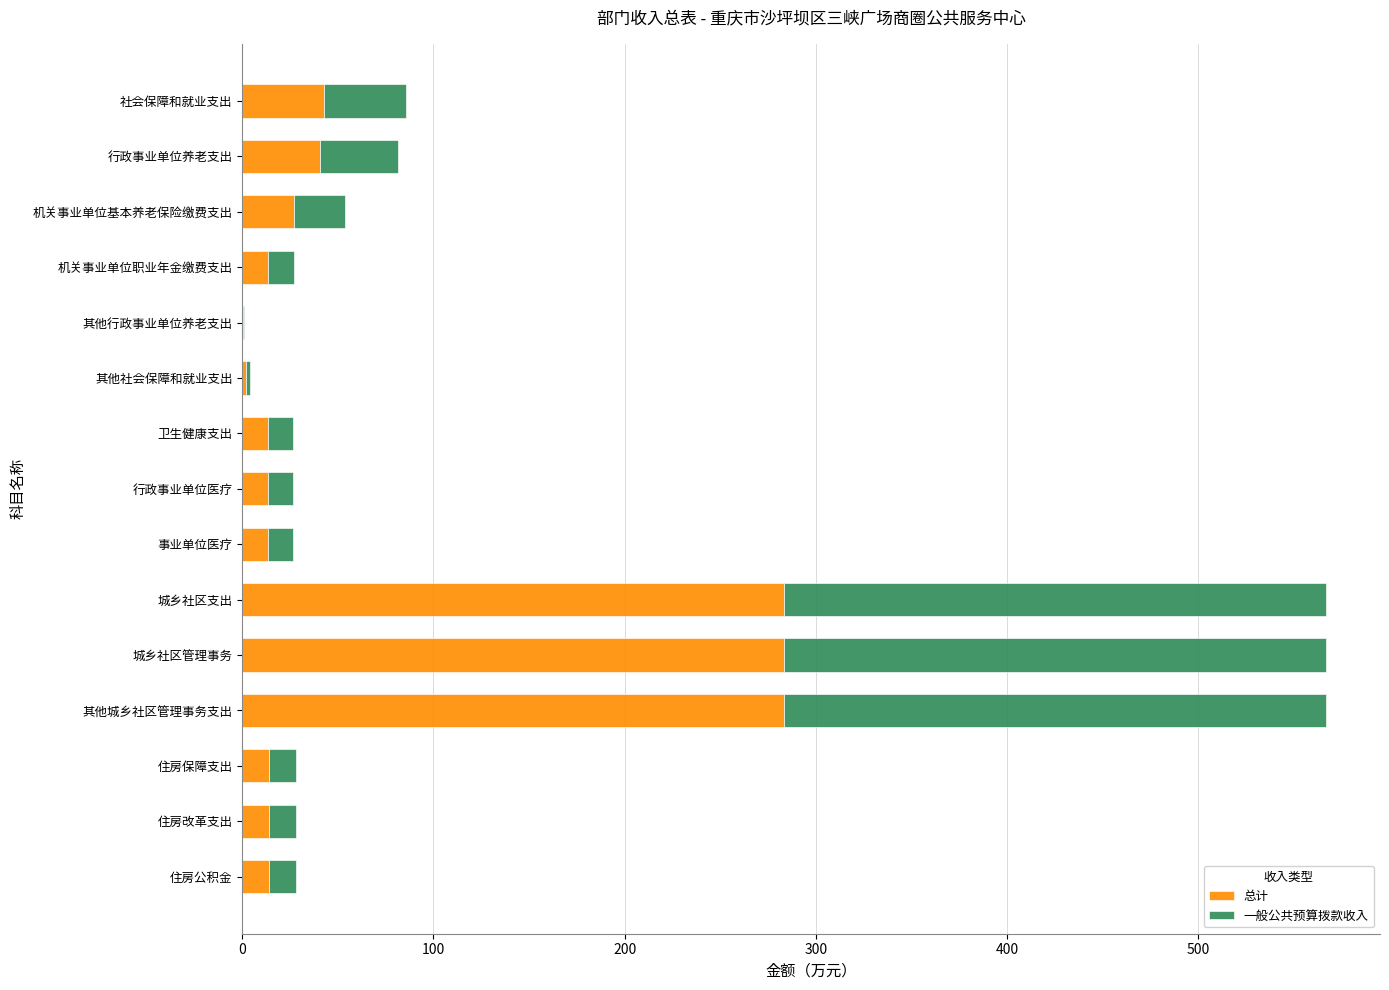

The value of 总计 at 其他城乡社区管理事务支出 is 283.4. True or false?

True